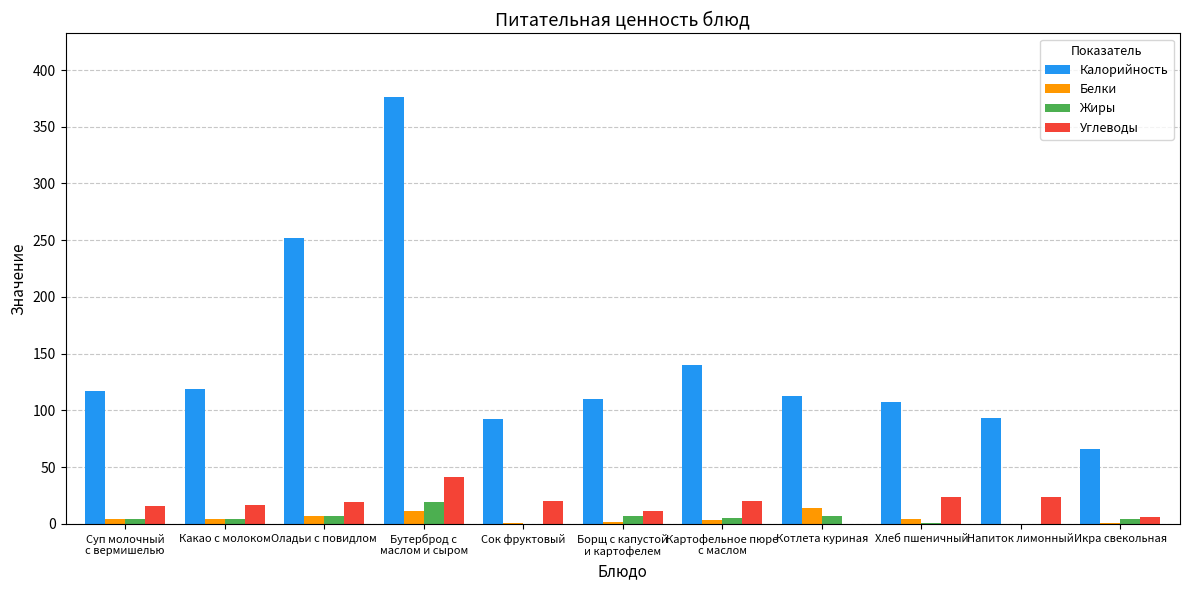

At which label does Калорийность reach its peak?

Бутерброд с
маслом и сыром